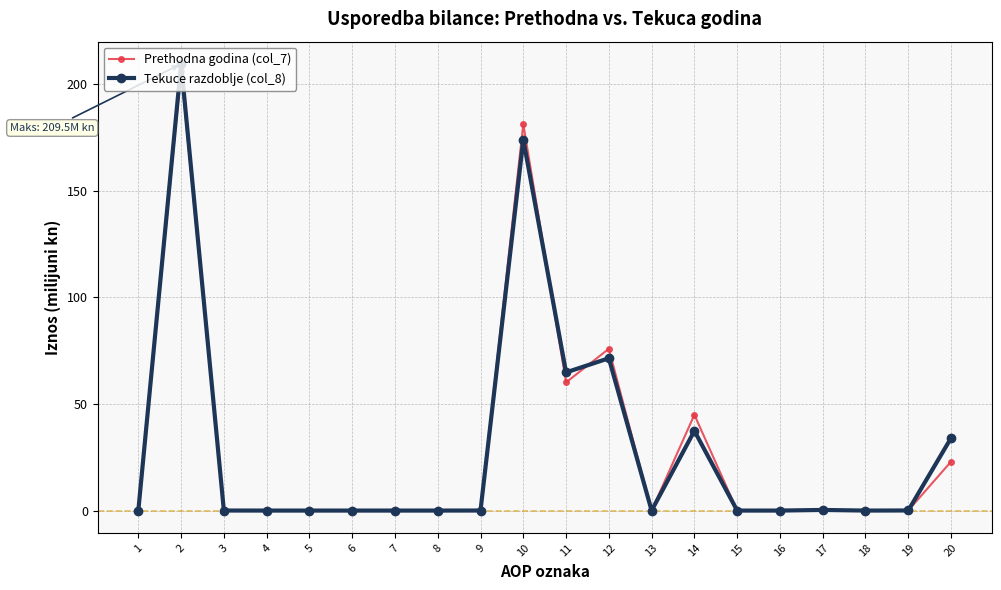

List the series in order of their peak value, highest first.

Tekuce razdoblje (col_8), Prethodna godina (col_7)